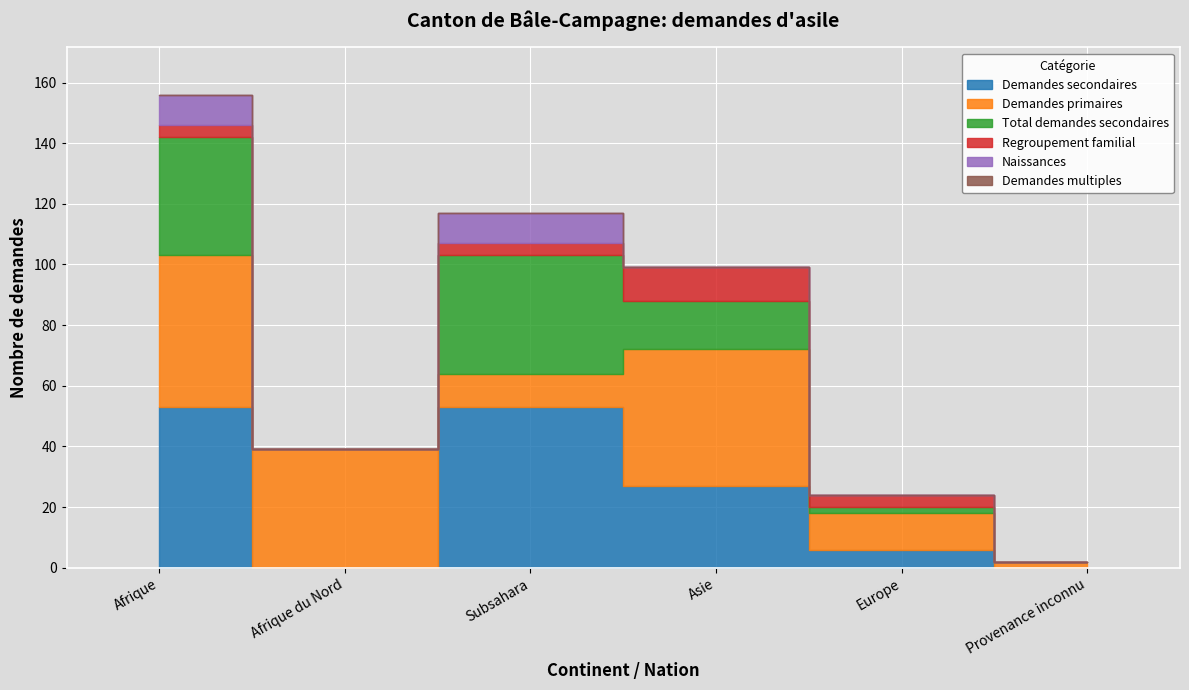

How many data points in Total demandes secondaires are above 16?

2